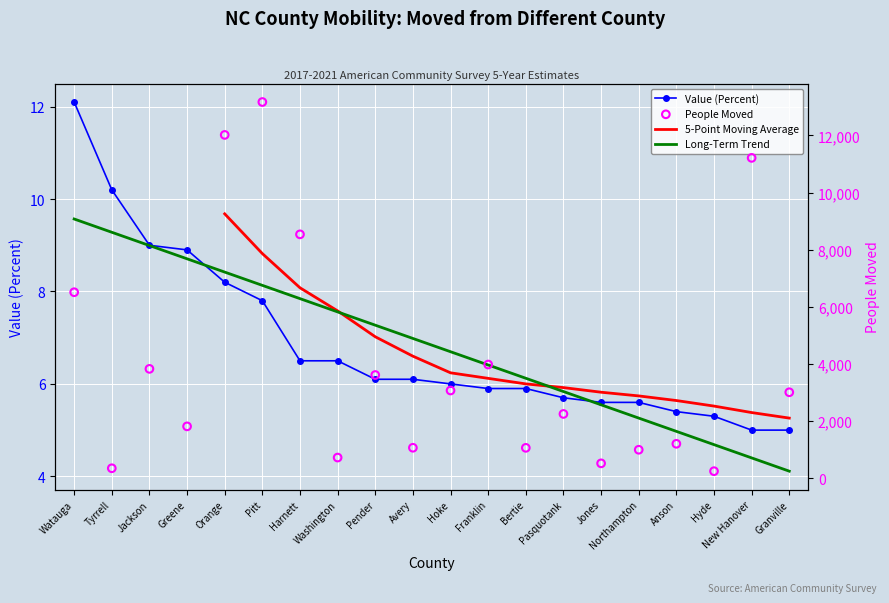

Which series contains the lowest Y value?

Value (Percent)